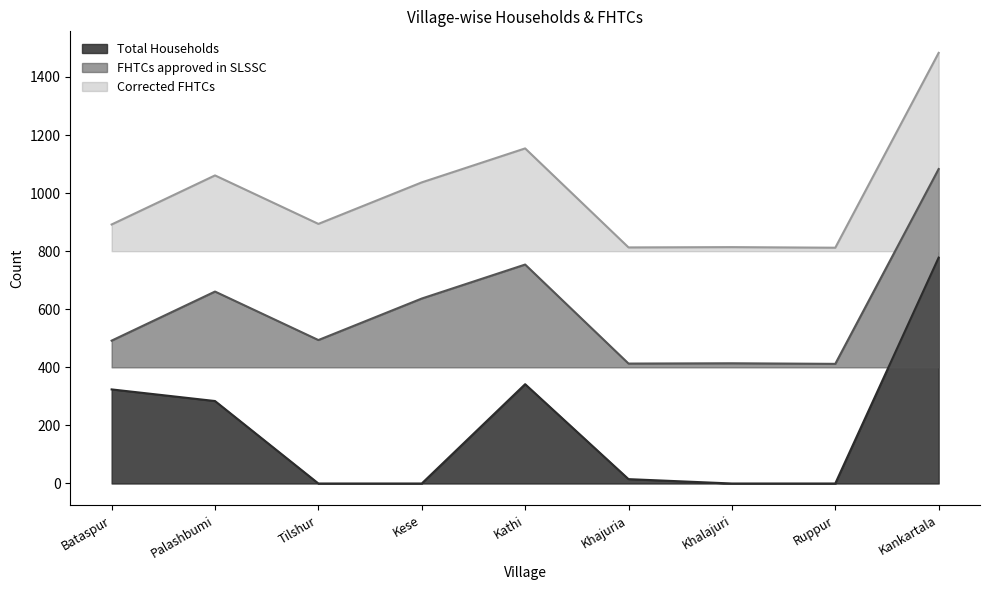

Where is the first local minimum for FHTCs approved in SLSSC?

Tilshur